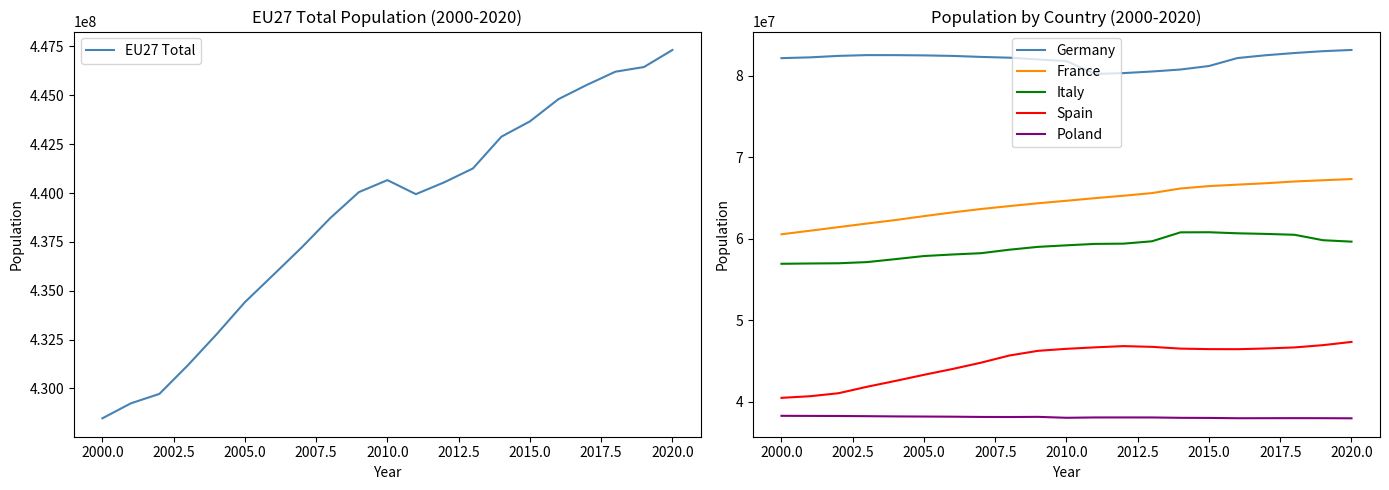

What is the lowest value of the Poland series?

37958138